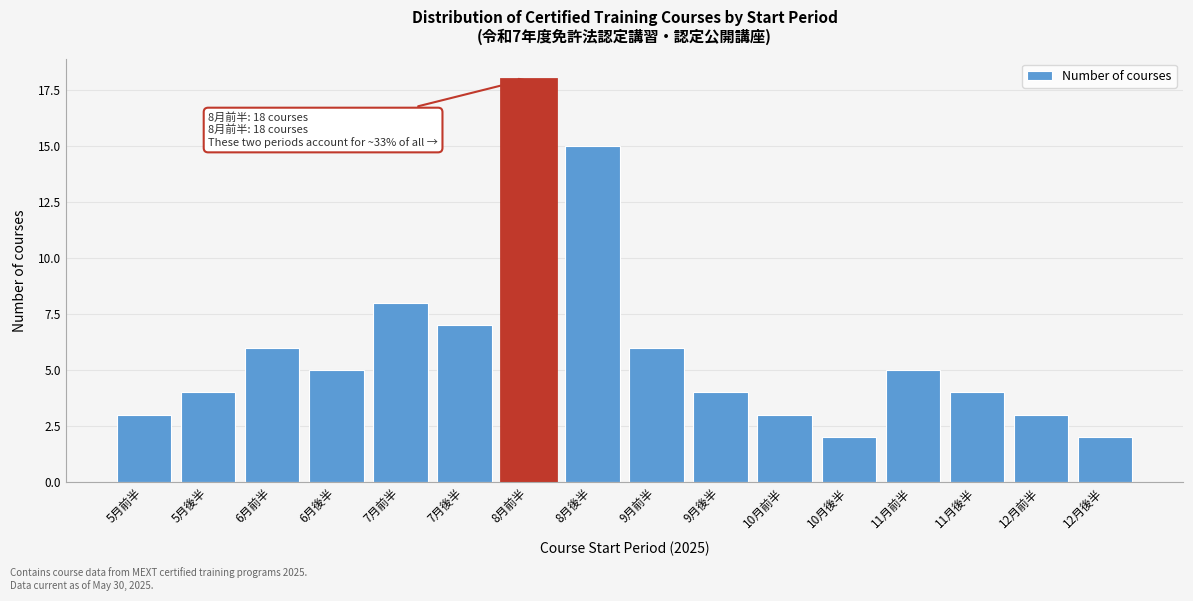

Reading right to left, list all the values displayed in this chart.

12月後半=2	12月前半=3	11月後半=4	11月前半=5	10月後半=2	10月前半=3	9月後半=4	9月前半=6	8月後半=15	8月前半=18	7月後半=7	7月前半=8	6月後半=5	6月前半=6	5月後半=4	5月前半=3